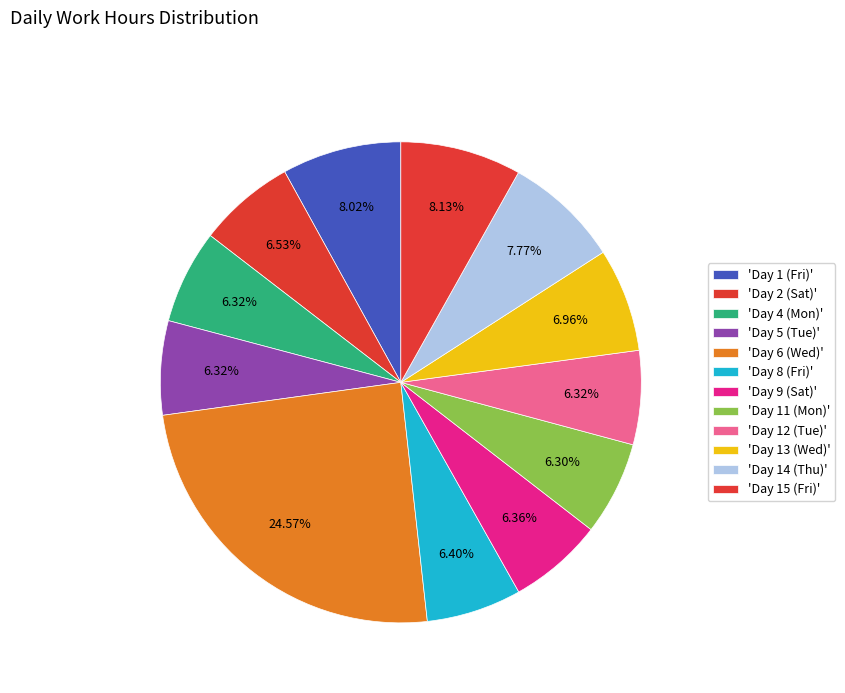

How many slices are in this pie chart?

12